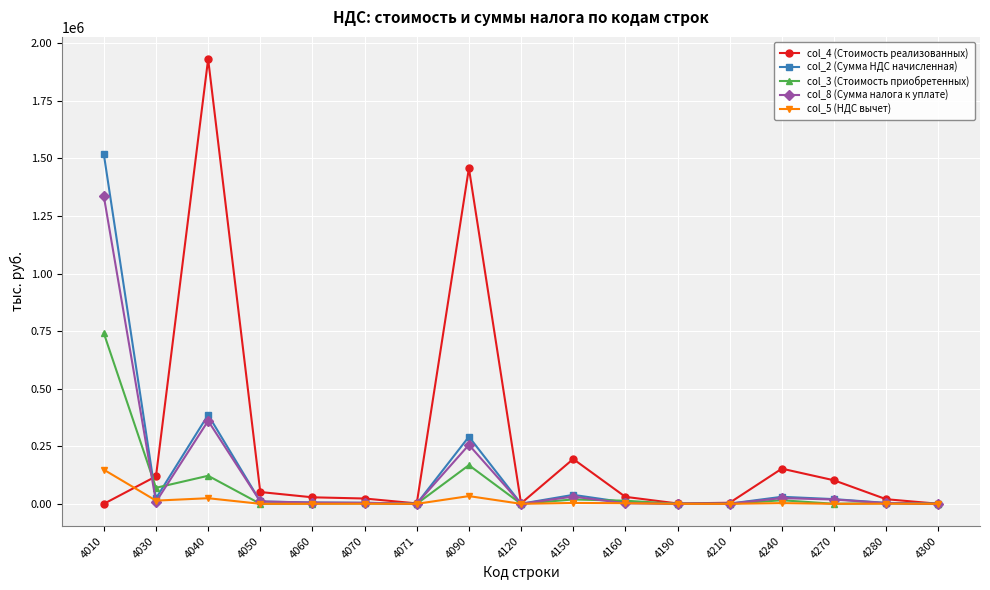

What are all the series names shown in the legend?

col_4 (Стоимость реализованных), col_2 (Сумма НДС начисленная), col_3 (Стоимость приобретенных), col_8 (Сумма налога к уплате), col_5 (НДС вычет)